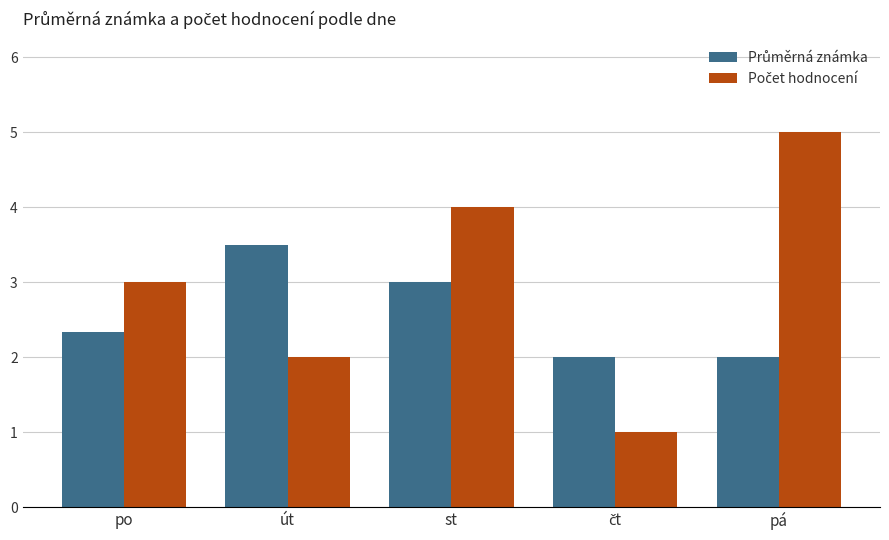

What is the total value across all series at pá?

7.0